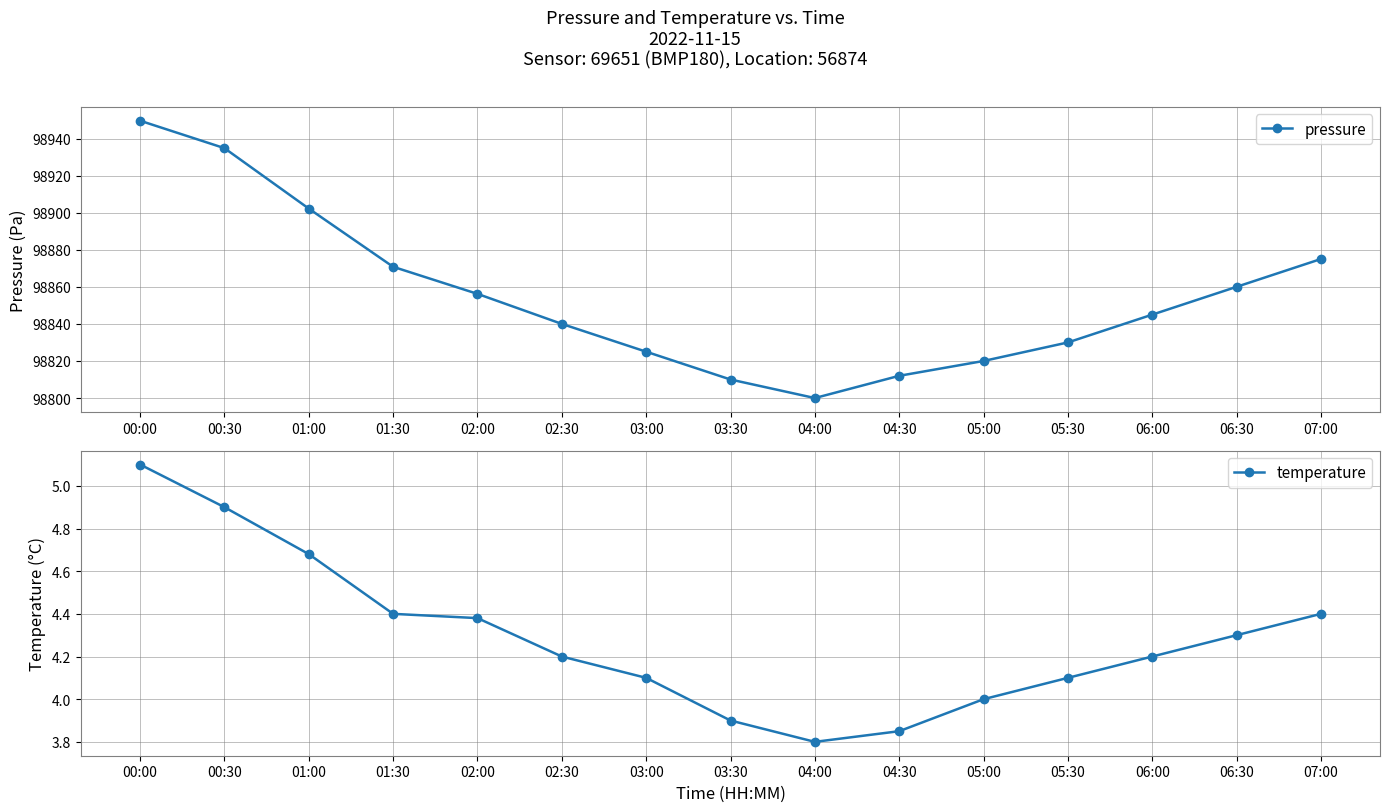

Does the chart have visible grid lines?

Yes